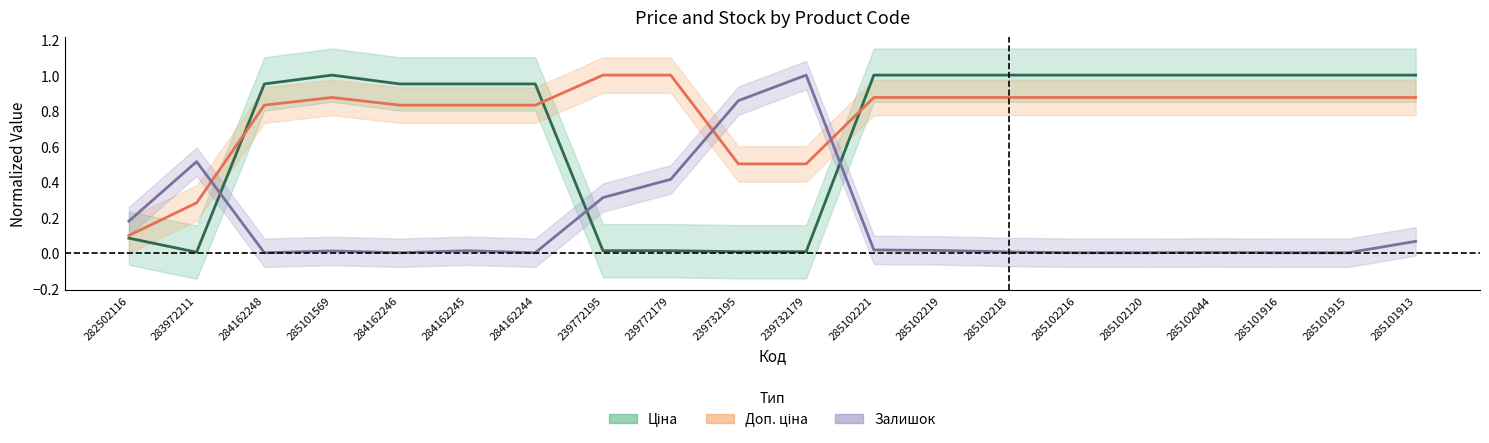

Where is Залишок nearest to the value 0?

284162248